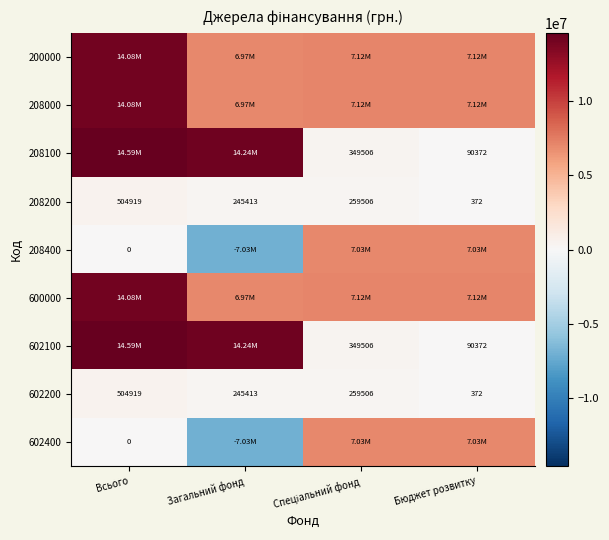

Which has a higher value, Загальний фонд or Спеціальний фонд?

Спеціальний фонд